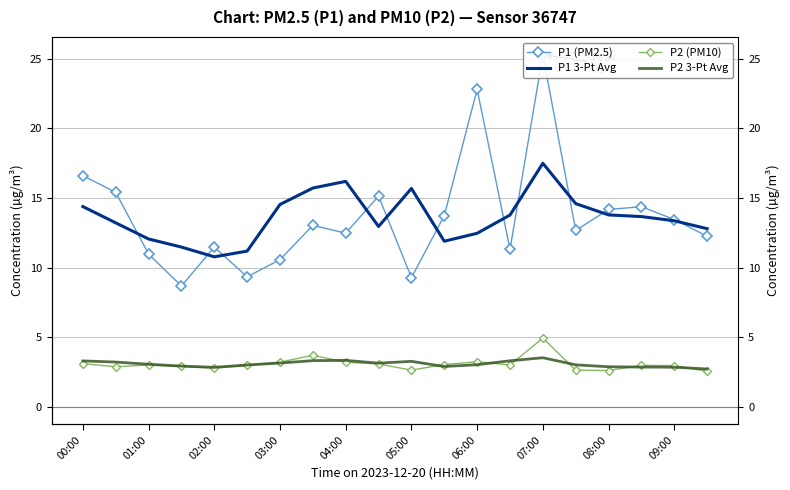

True or false: P1 3-Pt Avg and P2 3-Pt Avg cross at least once.

False